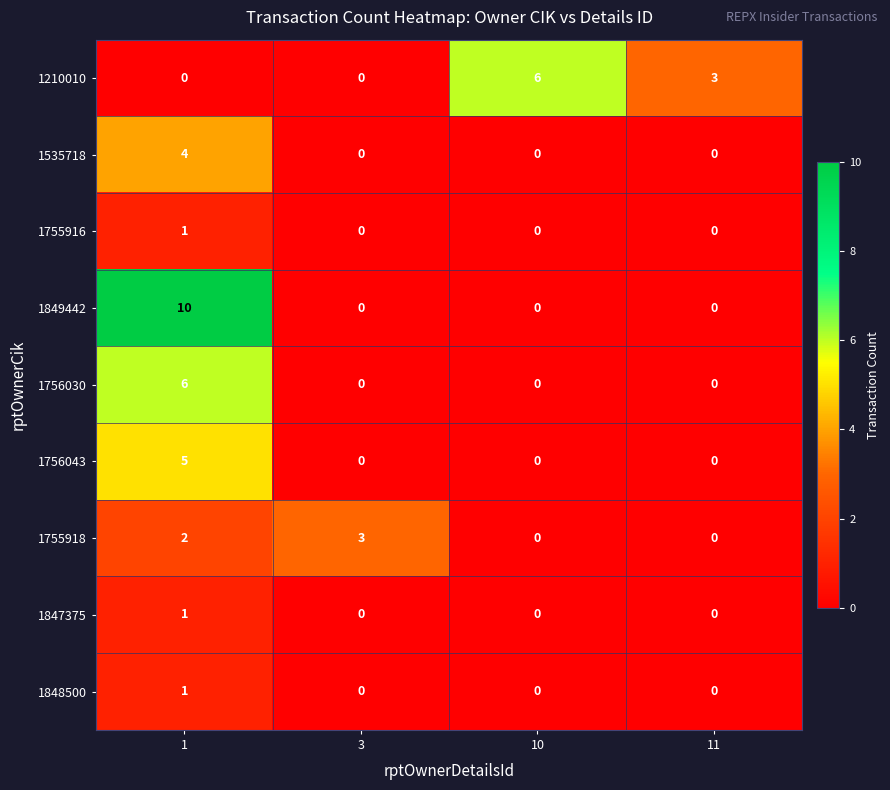

What is the highest value of the 1756043 series?

5